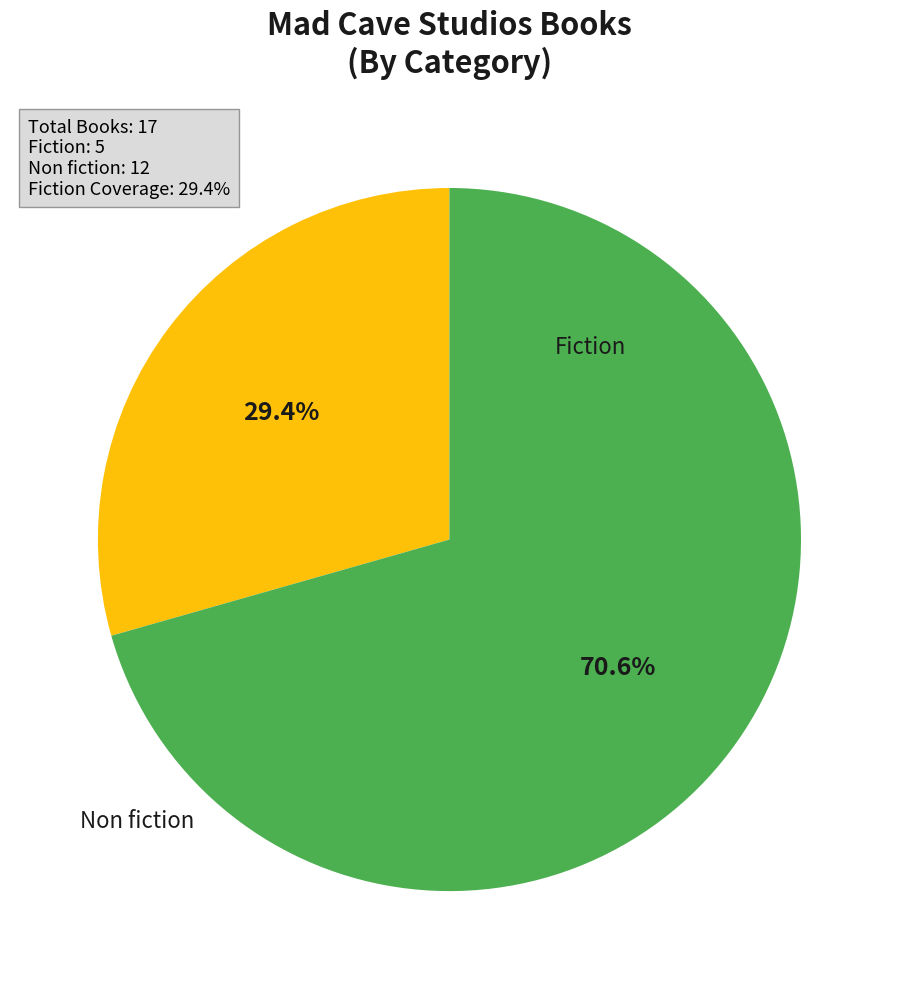

To the nearest percent, what is the difference between the largest and smallest slice percentages?

41%